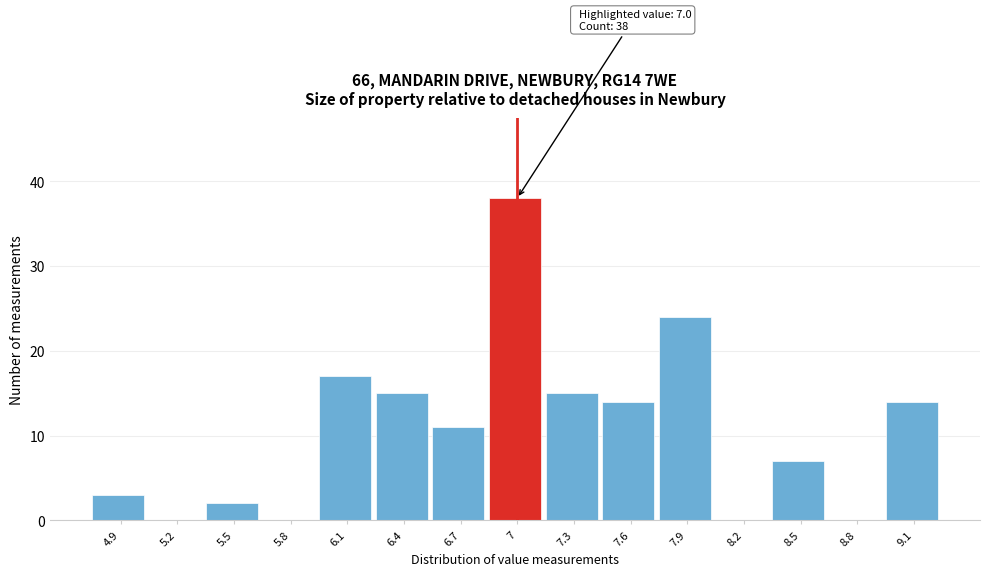

Which range on the x-axis has the tallest bar?

6.85 to 7.15